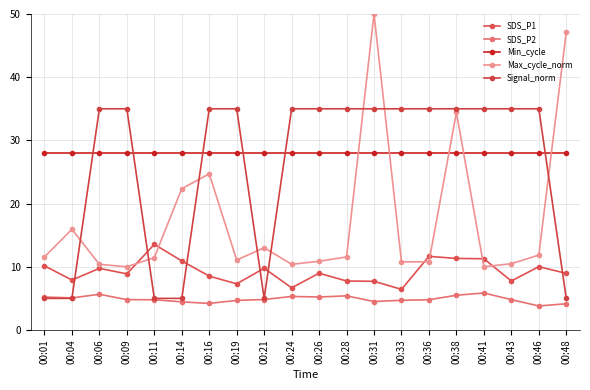

Reading left to right, list all the values displayed in this chart.

SDS_P1: 00:01=10.2	00:04=7.9	00:06=9.8	00:09=8.9	00:11=13.6	00:14=10.9	00:16=8.5	00:19=7.3	00:21=9.8	00:24=6.7	00:26=9.0	00:28=7.8	00:31=7.7	00:33=6.4	00:36=11.7	00:38=11.3	00:41=11.3	00:43=7.8	00:46=10.0	00:48=8.9
SDS_P2: 00:01=5.2	00:04=5.1	00:06=5.7	00:09=4.8	00:11=4.8	00:14=4.5	00:16=4.2	00:19=4.7	00:21=4.8	00:24=5.3	00:26=5.2	00:28=5.4	00:31=4.5	00:33=4.7	00:36=4.8	00:38=5.5	00:41=5.8	00:43=4.8	00:46=3.8	00:48=4.2
Min_cycle: 00:01=28.0	00:04=28.0	00:06=28.0	00:09=28.0	00:11=28.0	00:14=28.0	00:16=28.0	00:19=28.0	00:21=28.0	00:24=28.0	00:26=28.0	00:28=28.0	00:31=28.0	00:33=28.0	00:36=28.0	00:38=28.0	00:41=28.0	00:43=28.0	00:46=28.0	00:48=28.0
Max_cycle_norm: 00:01=11.6	00:04=15.9	00:06=10.4	00:09=10.0	00:11=11.5	00:14=22.4	00:16=24.7	00:19=11.1	00:21=13.0	00:24=10.4	00:26=10.9	00:28=11.6	00:31=50.0	00:33=10.8	00:36=10.8	00:38=34.4	00:41=10.0	00:43=10.5	00:46=11.8	00:48=47.2
Signal_norm: 00:01=5.0	00:04=5.0	00:06=35.0	00:09=35.0	00:11=5.0	00:14=5.0	00:16=35.0	00:19=35.0	00:21=5.0	00:24=35.0	00:26=35.0	00:28=35.0	00:31=35.0	00:33=35.0	00:36=35.0	00:38=35.0	00:41=35.0	00:43=35.0	00:46=35.0	00:48=5.0